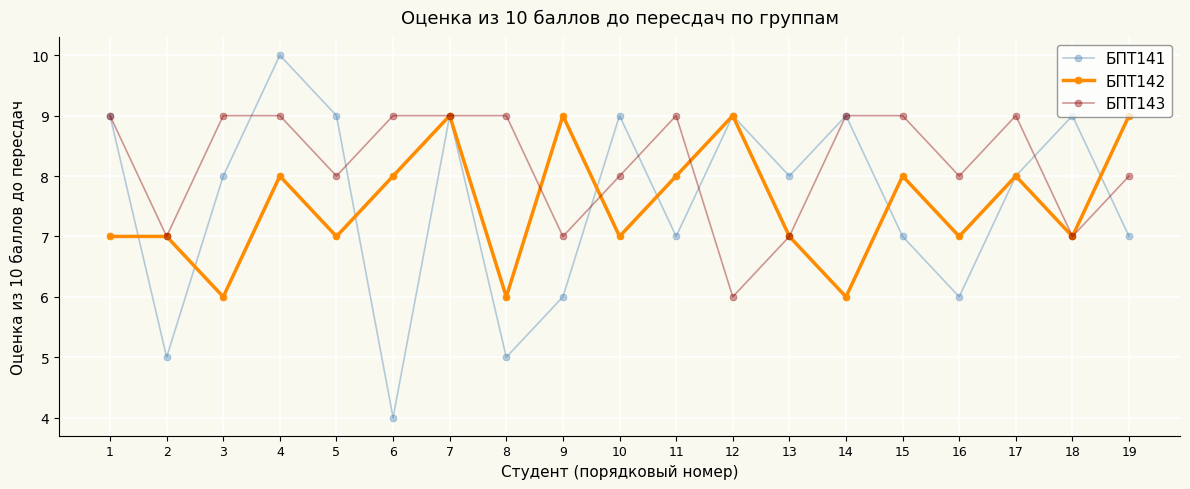

Which series has the widest spread of values?

БПТ141